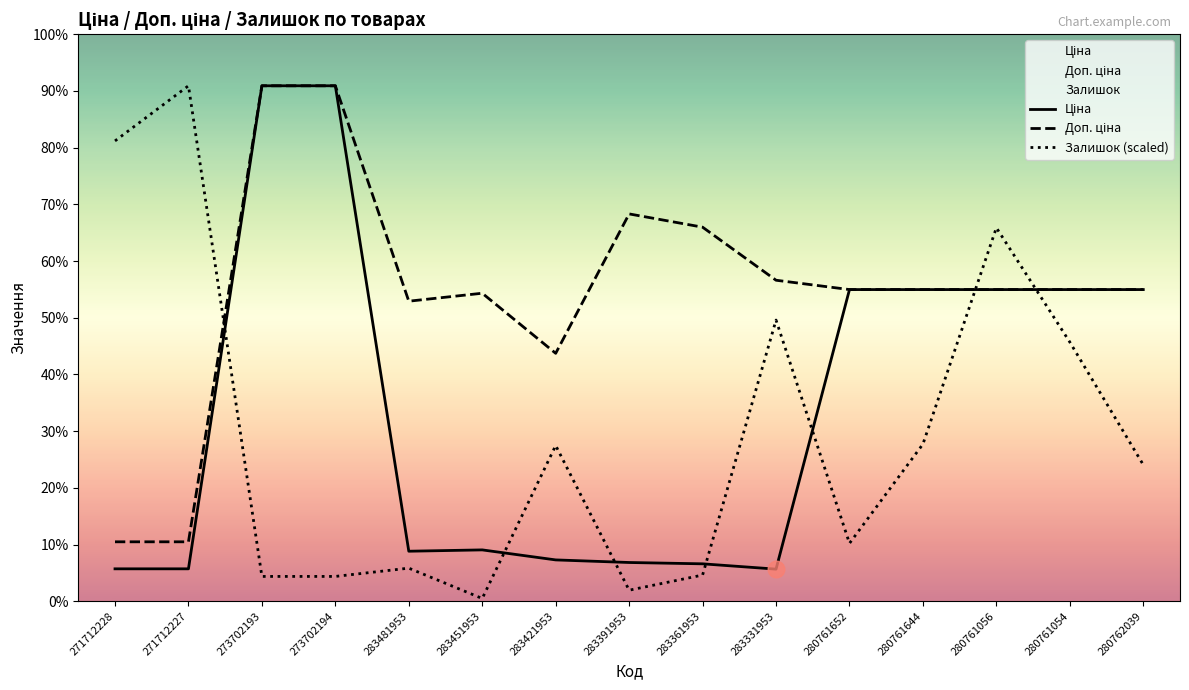

Where is the first local maximum for Доп. ціна?

283451953